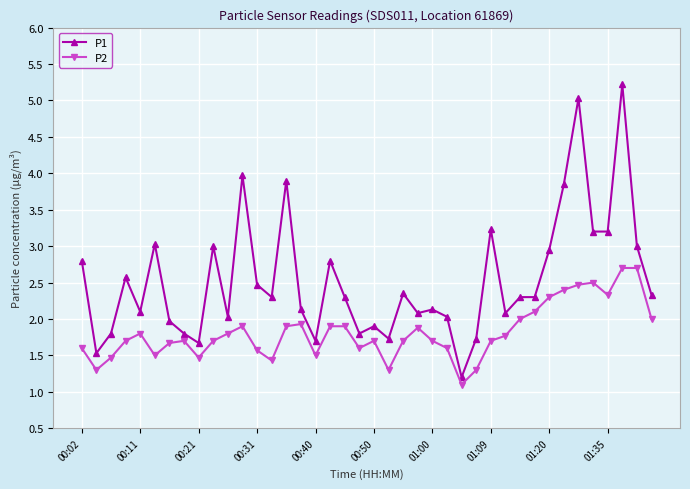

True or false: P2 and P1 cross at least once.

False